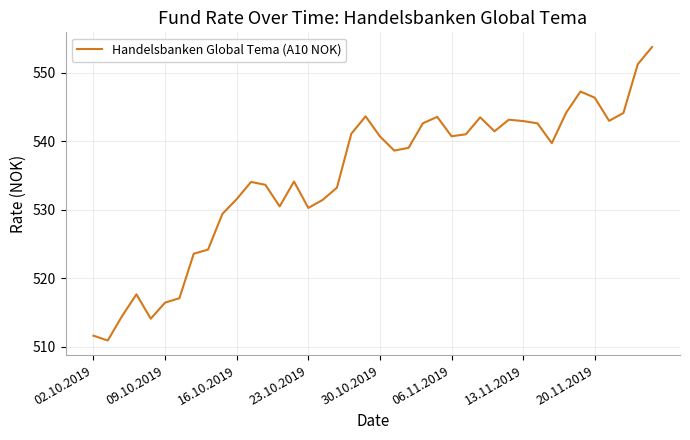

What is the minimum value shown in the chart?

510.9